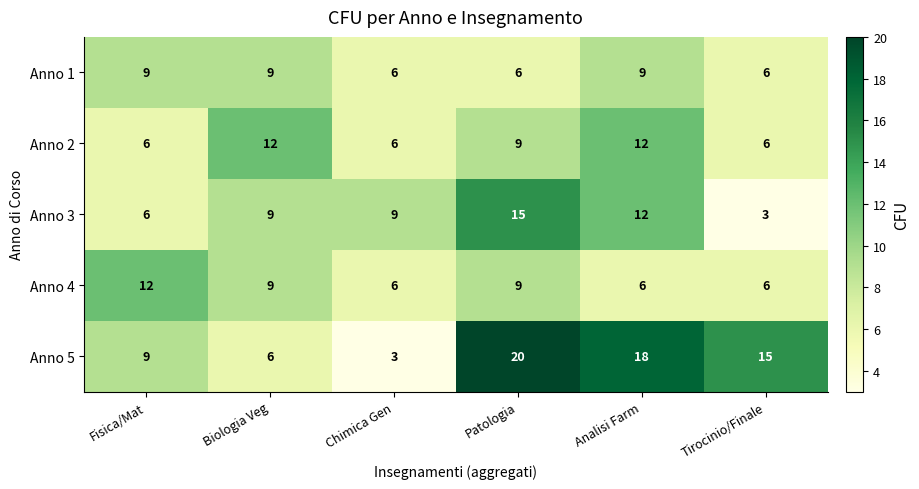

True or false: Anno 5 has a value of 2 at Chimica Gen.

False